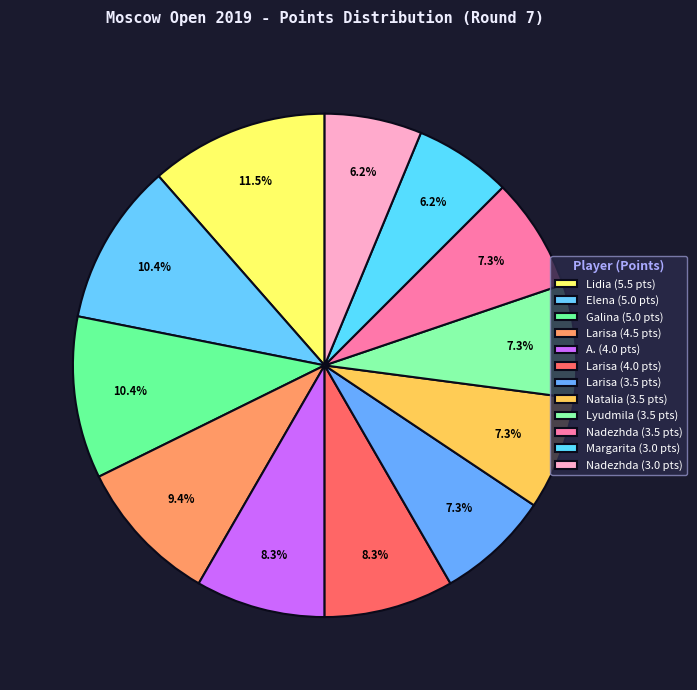

Count the number of slices in the pie.

12